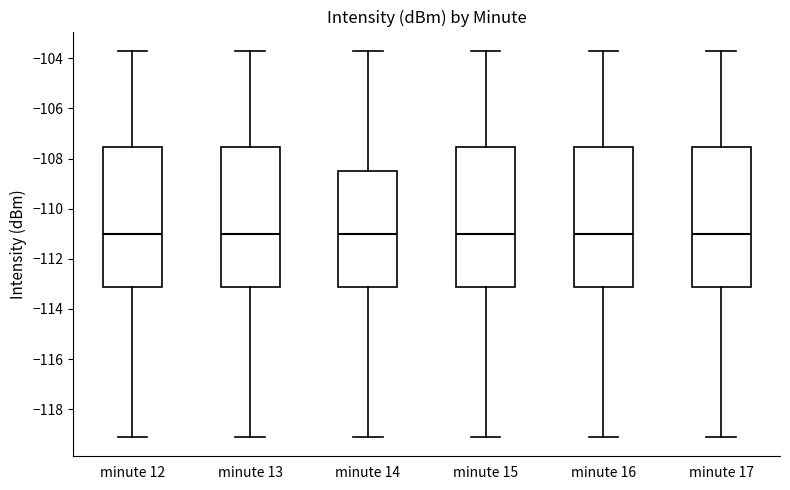

Where is the lower edge of the box for minute 12 on the y-axis? The values are not printed on the chart, so give them approximately, as read against the axis.

-113.2